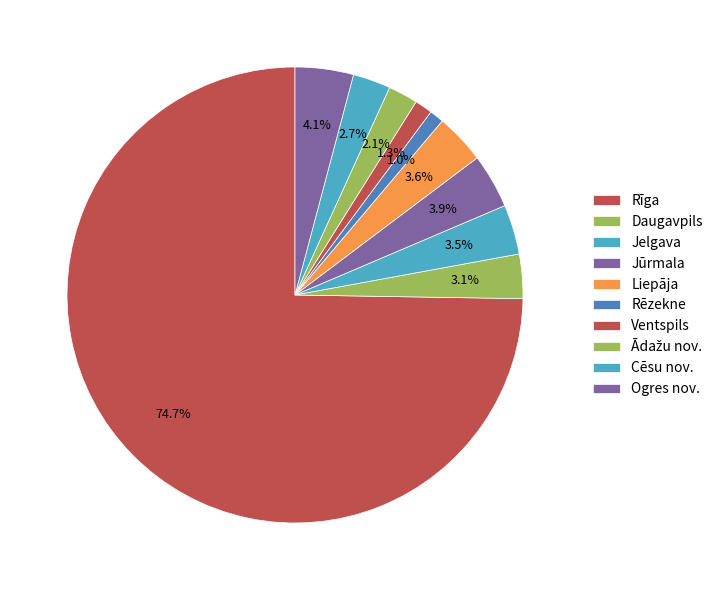

Which slice is the smallest?

Rēzekne